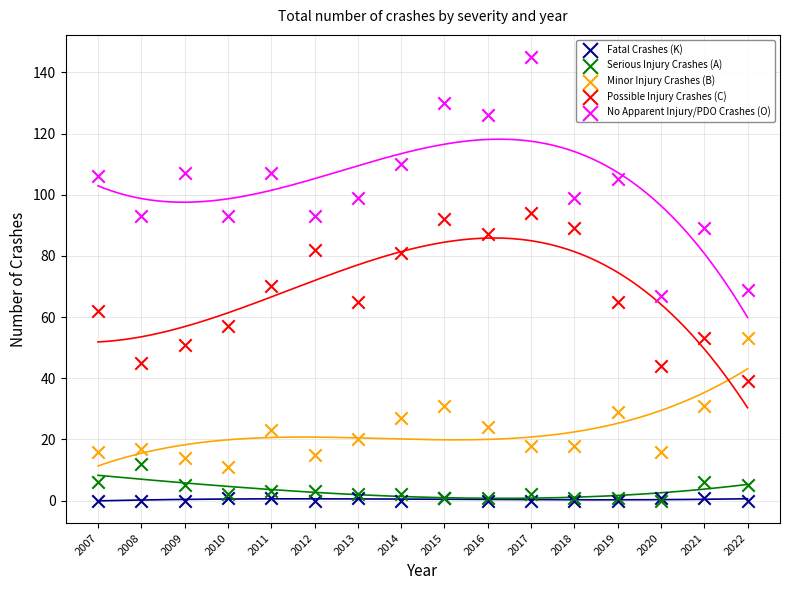

Which series has the largest Y range (max minus min)?

No Apparent Injury/PDO Crashes (O)